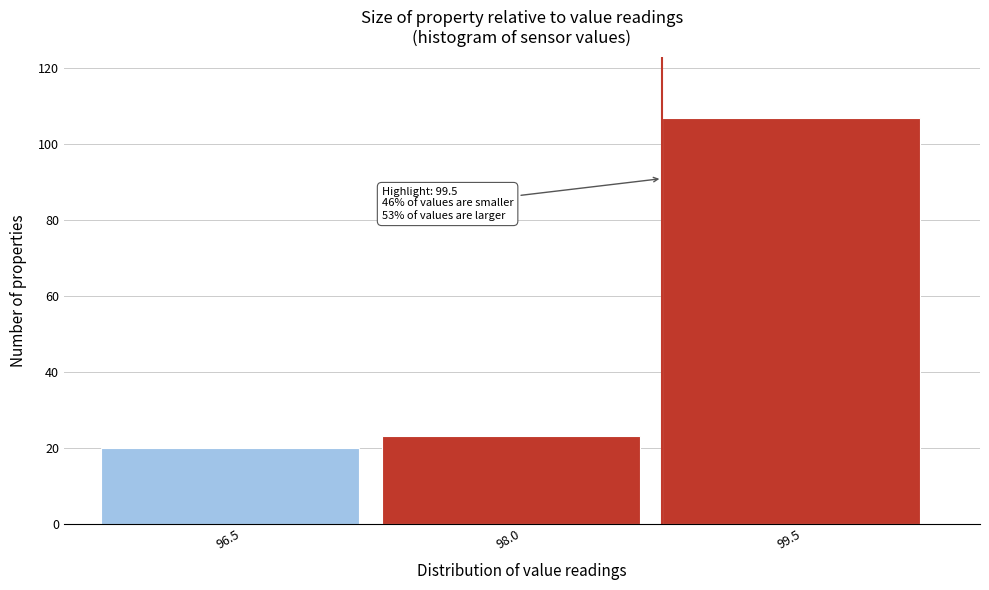

Reading left to right, extract all data points from this chart.

20	23	107